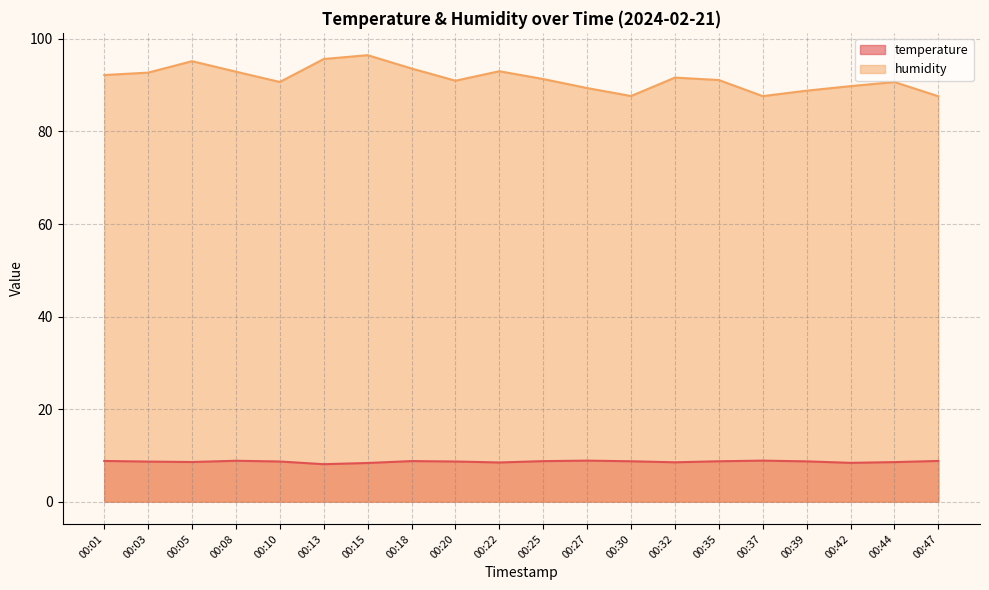

True or false: temperature and humidity intersect in this chart.

False